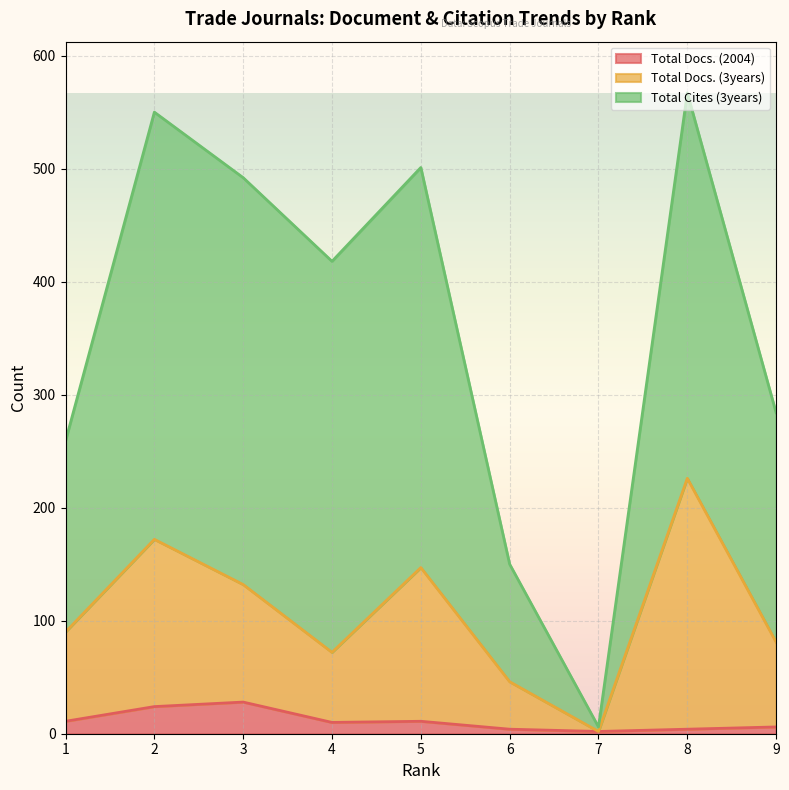

Rank the categories by Total Docs. (3years) value from highest to lowest.

8, 2, 5, 3, 1, 9, 4, 6, 7